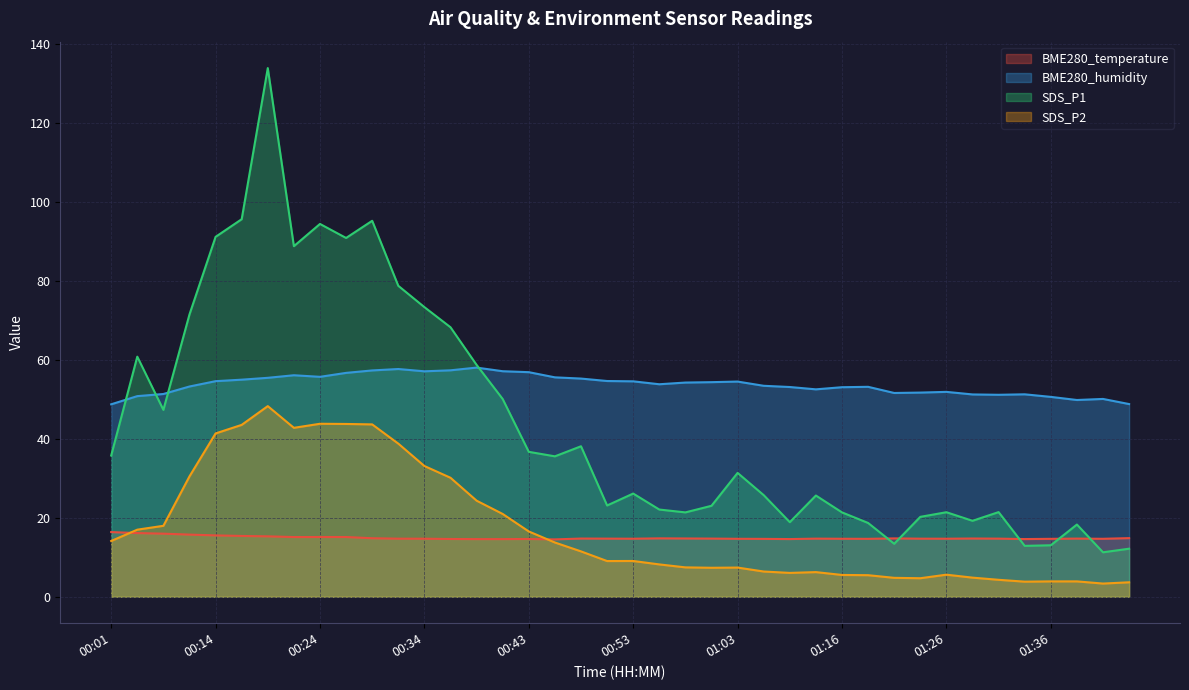

True or false: SDS_P1 has a value of 22.1 at 00:56.

True